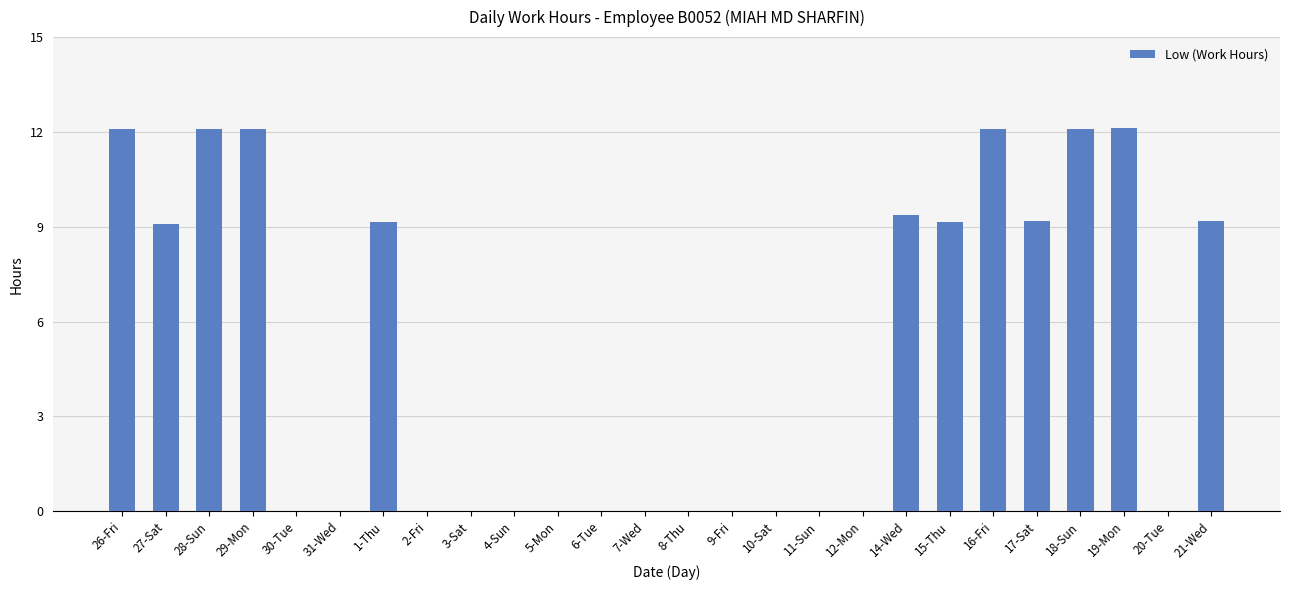

What is the sum of the values at 19-Mon and 21-Wed?

21.3